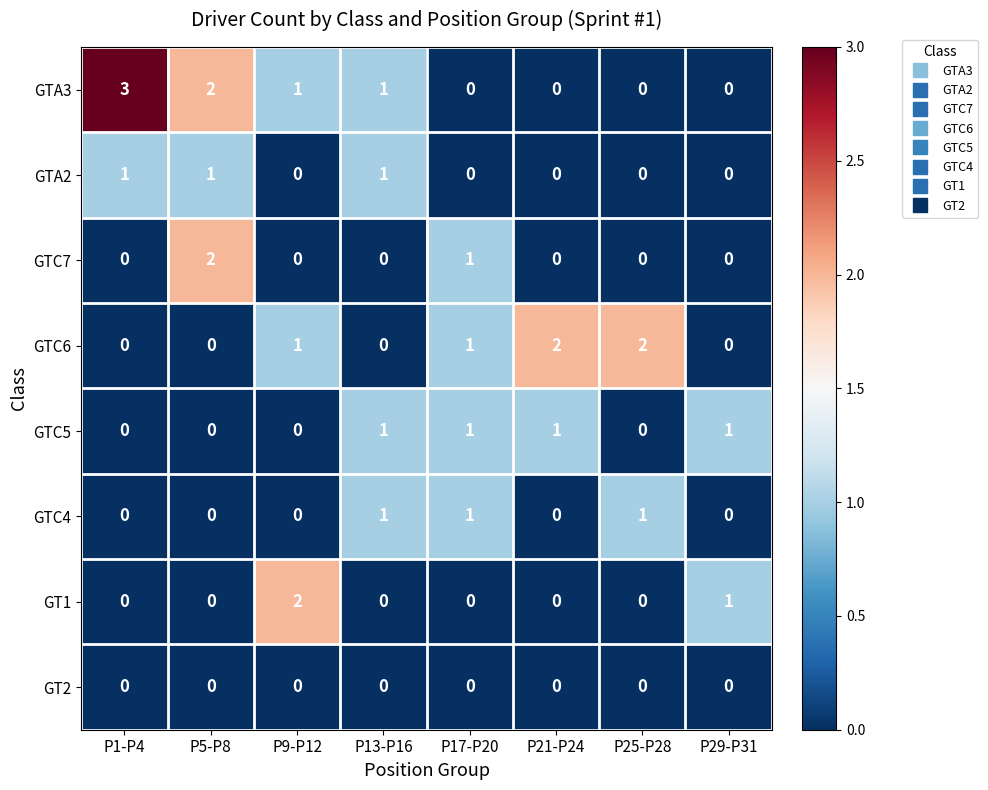

Count the number of categories in the chart.

8